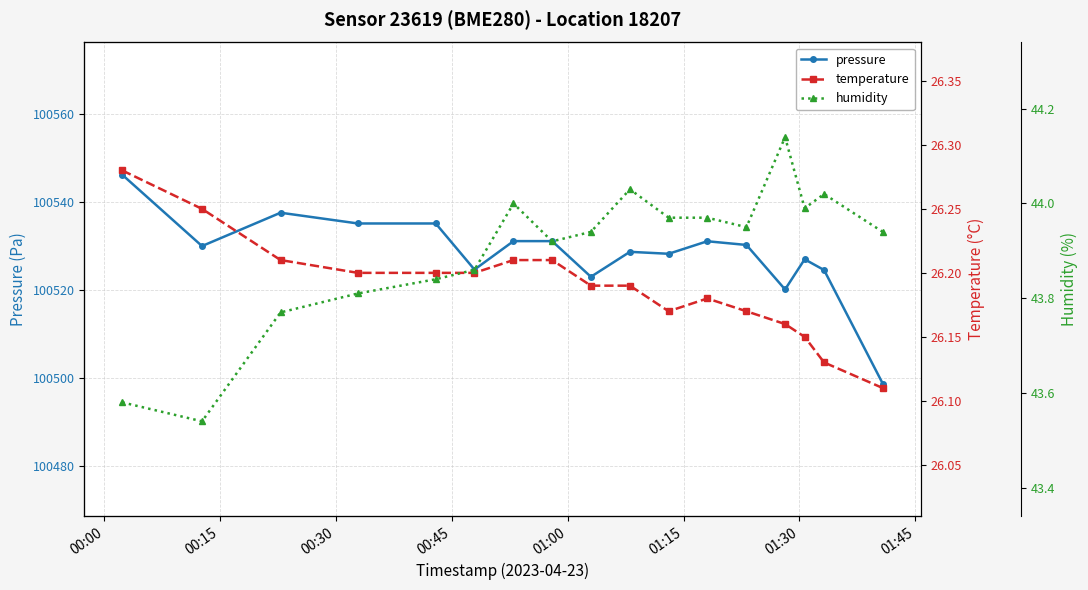

What is the highest value of the pressure series?

100546.1